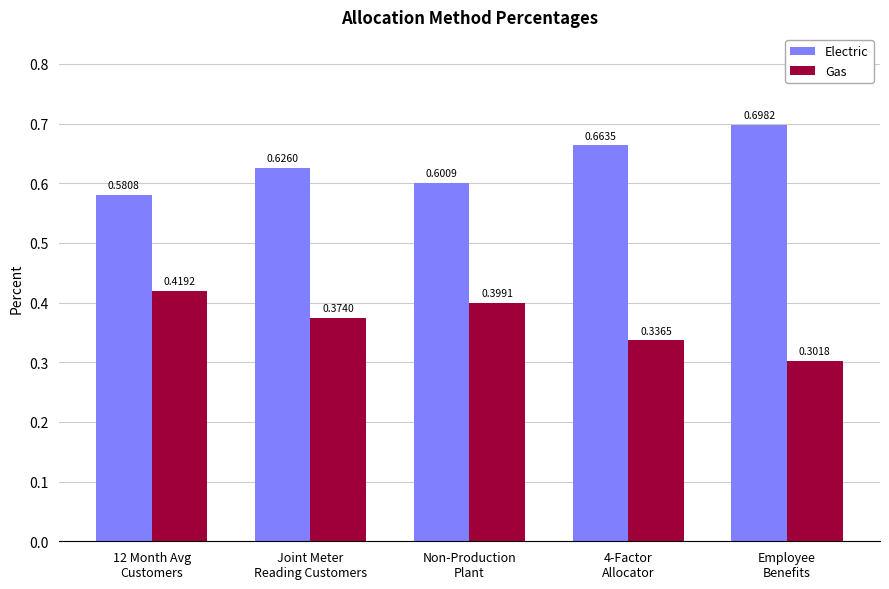

The value of Electric at Employee
Benefits is 0.5. True or false?

False